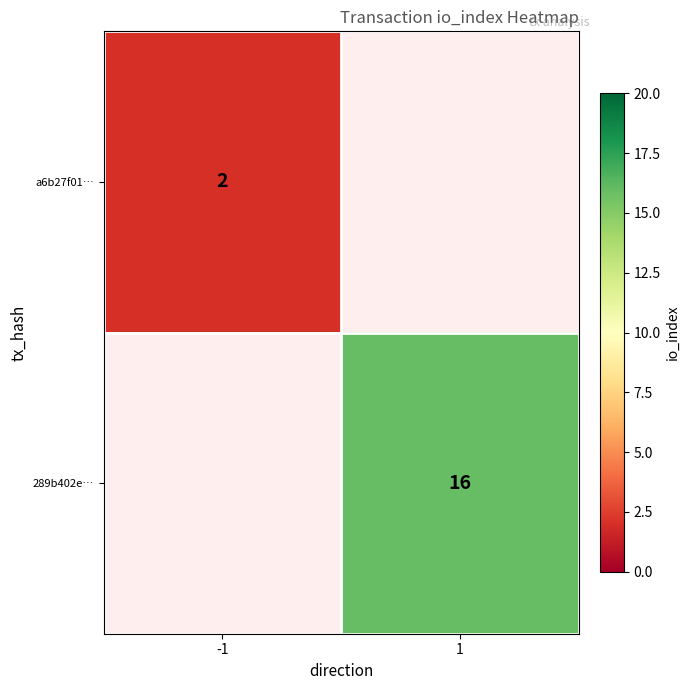

Which has a higher value, -1 or 1?

1